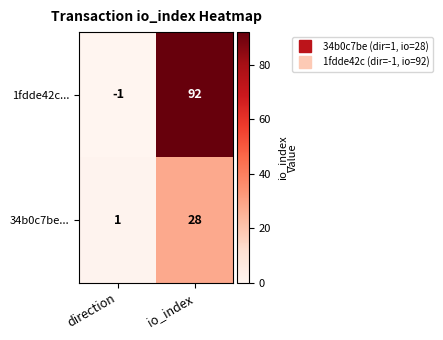

Which series has the widest spread of values?

1fdde42c...